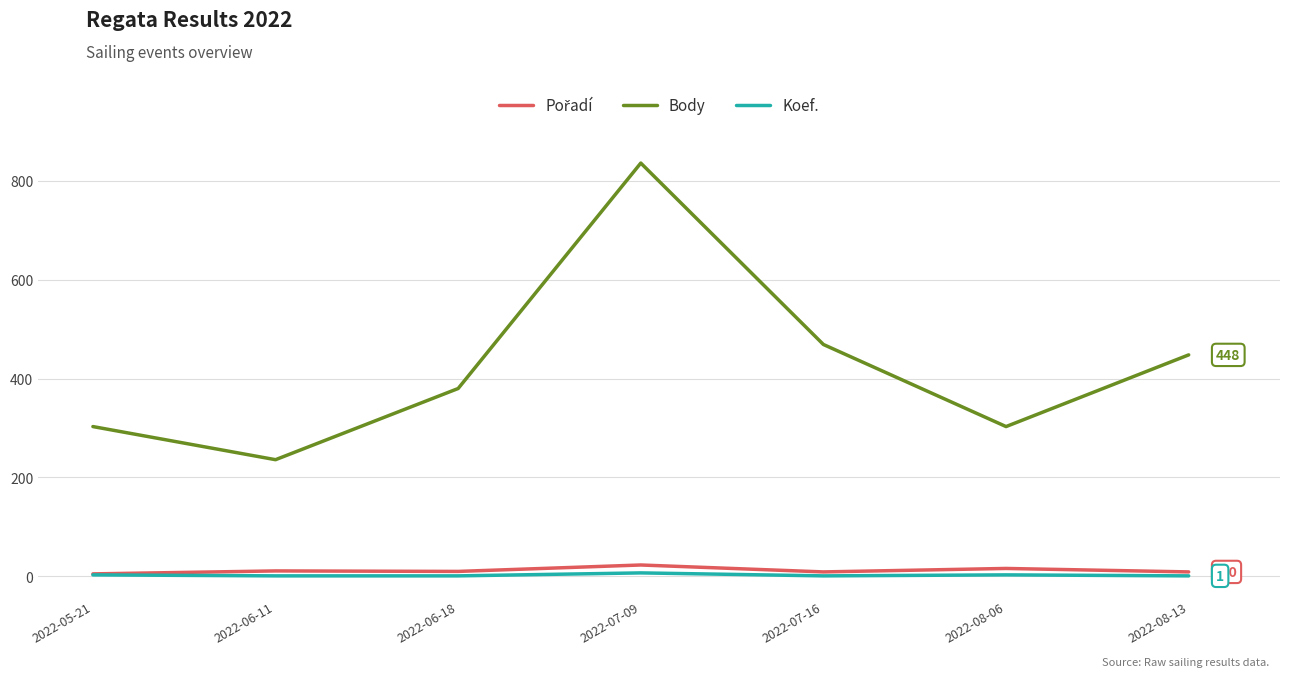

True or false: Koef. and Body cross at least once.

False